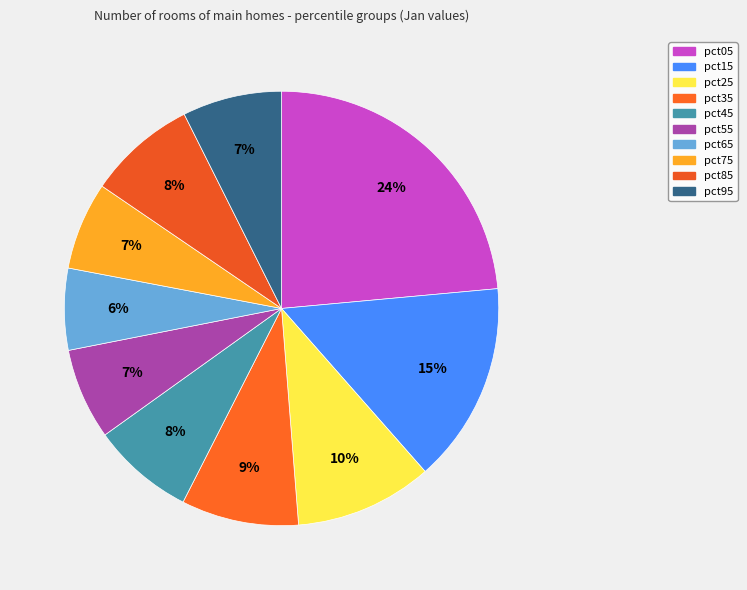

How many slices are in this pie chart?

10